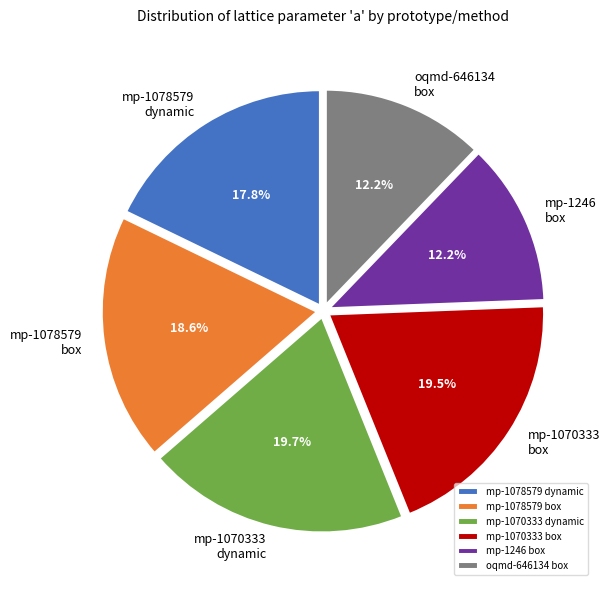

Does oqmd-646134 box represent more than half of the total?

No